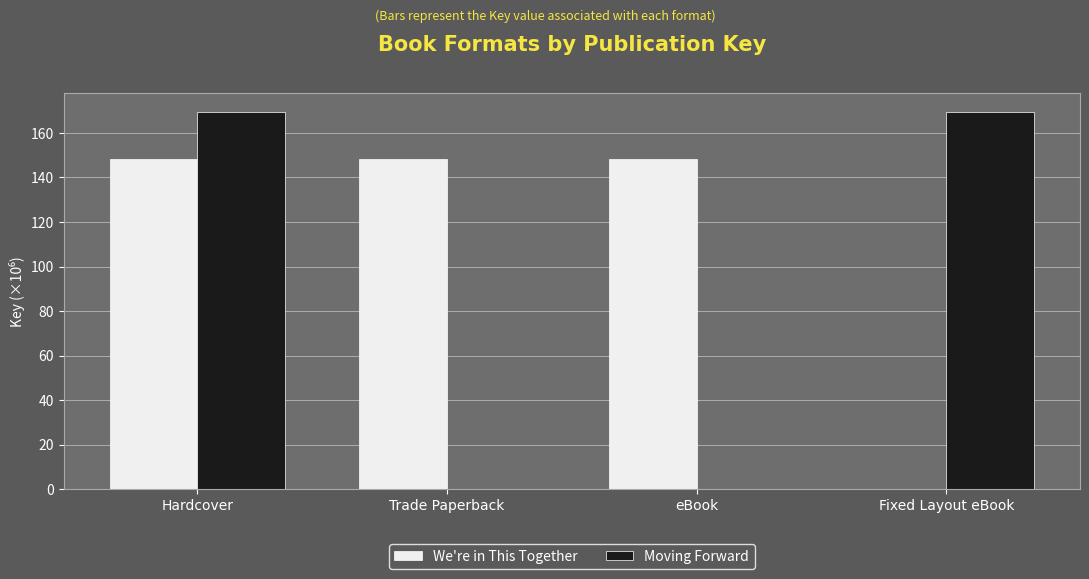

What is the highest value of the Moving Forward series?

169.5